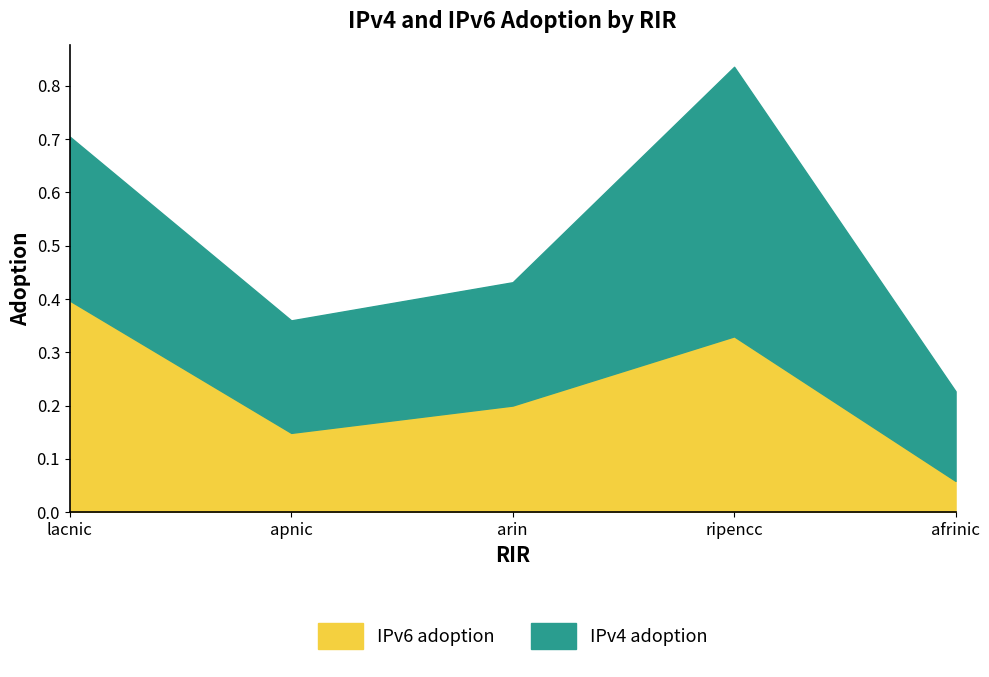

Reading left to right, extract all data points from this chart.

0.4	0.1	0.2	0.3	0.1